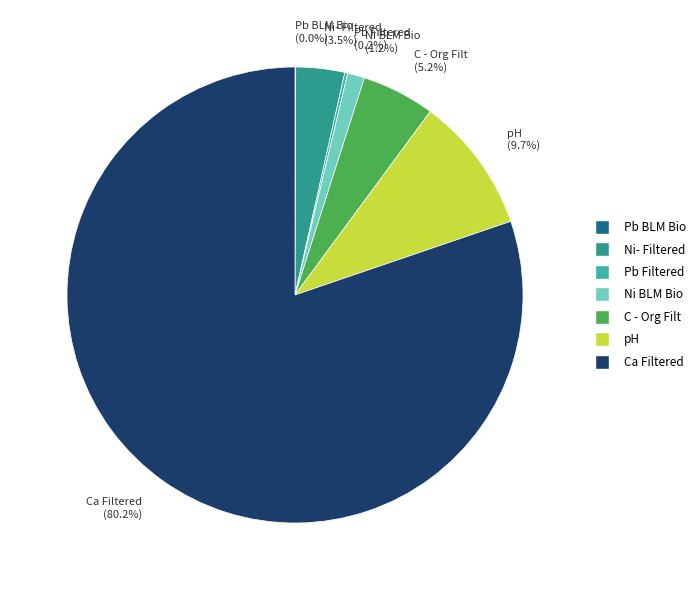

Is there any slice that represents more than half of the pie?

Yes